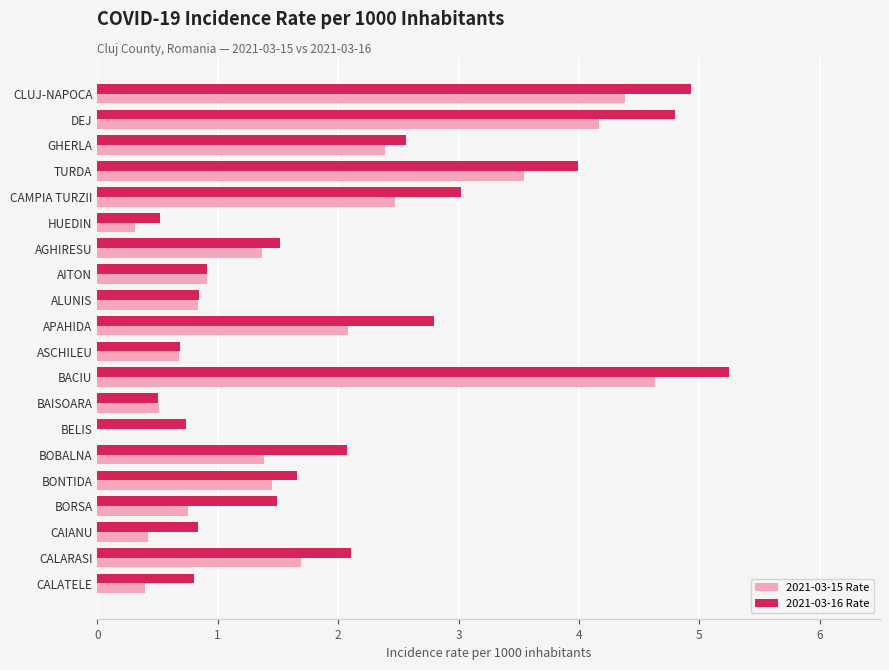

What is the total value across all series at BELIS?

0.7